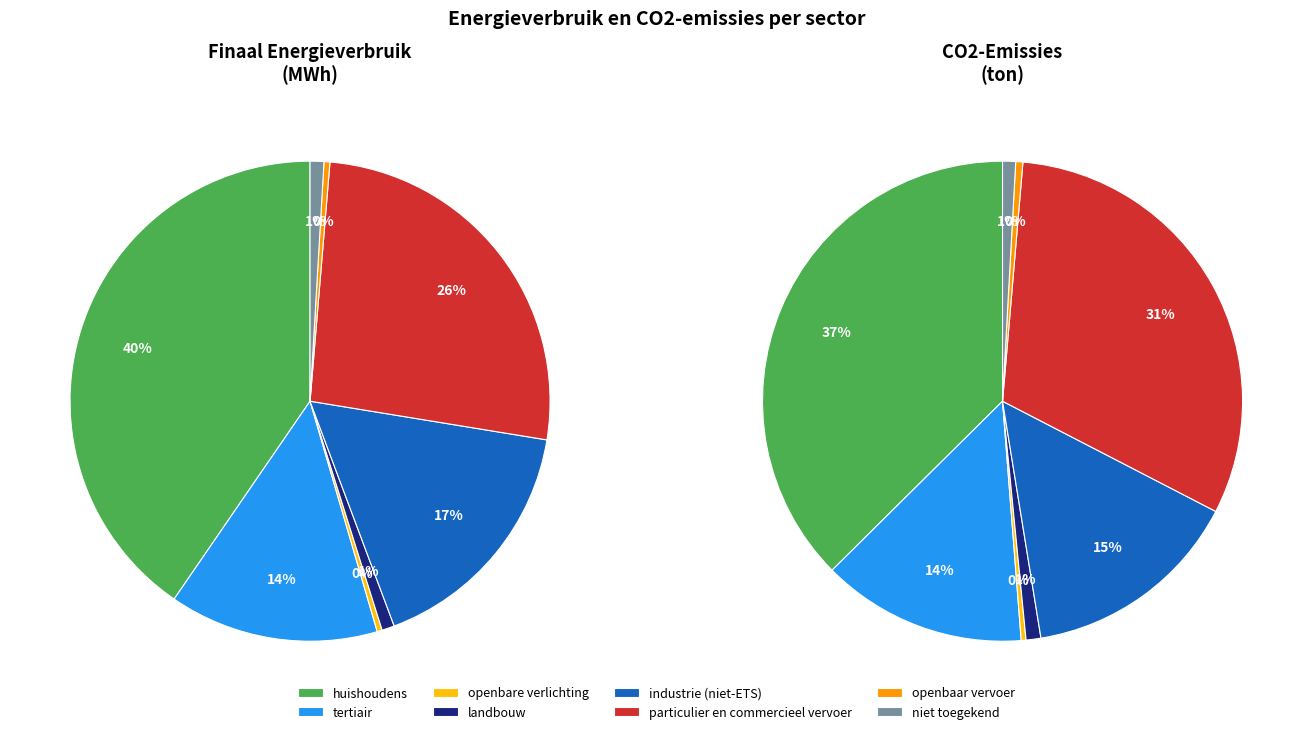

Is it true that openbare verlichting is 6% of the pie?

False